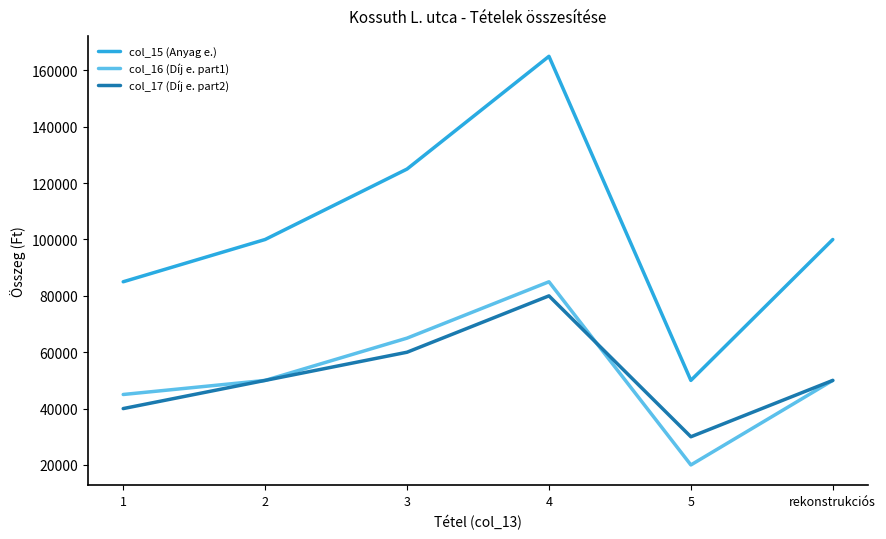

Which series has the largest range (max minus min)?

col_15 (Anyag e.)